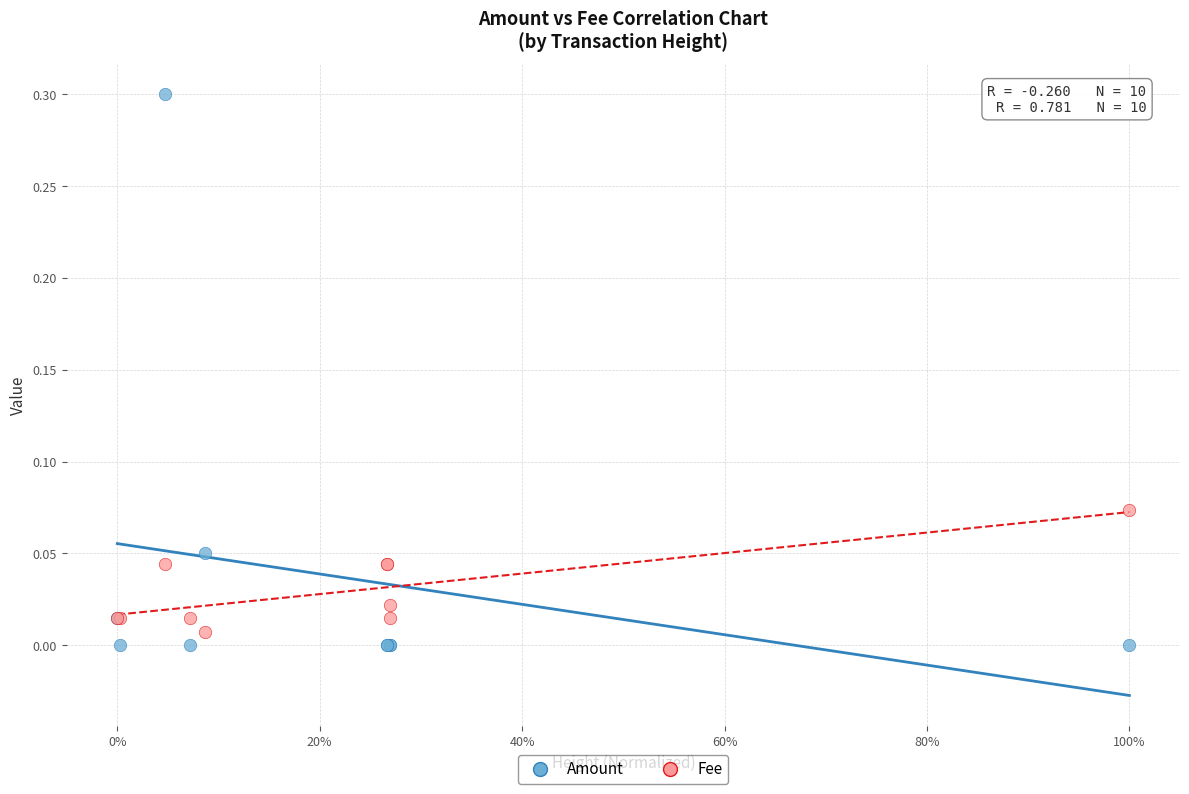

What are all the series names shown in the legend?

Amount, Fee